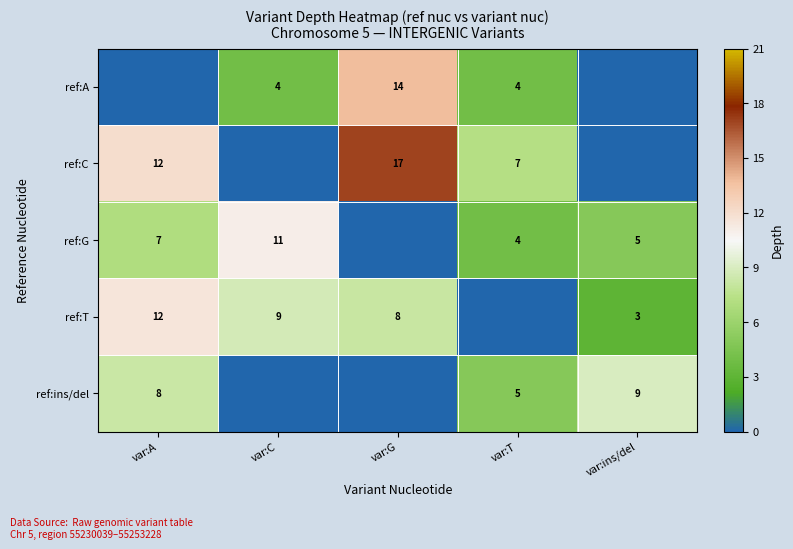

Is the value of ref:C at var:A greater than the value of ref:G at var:ins/del?

Yes